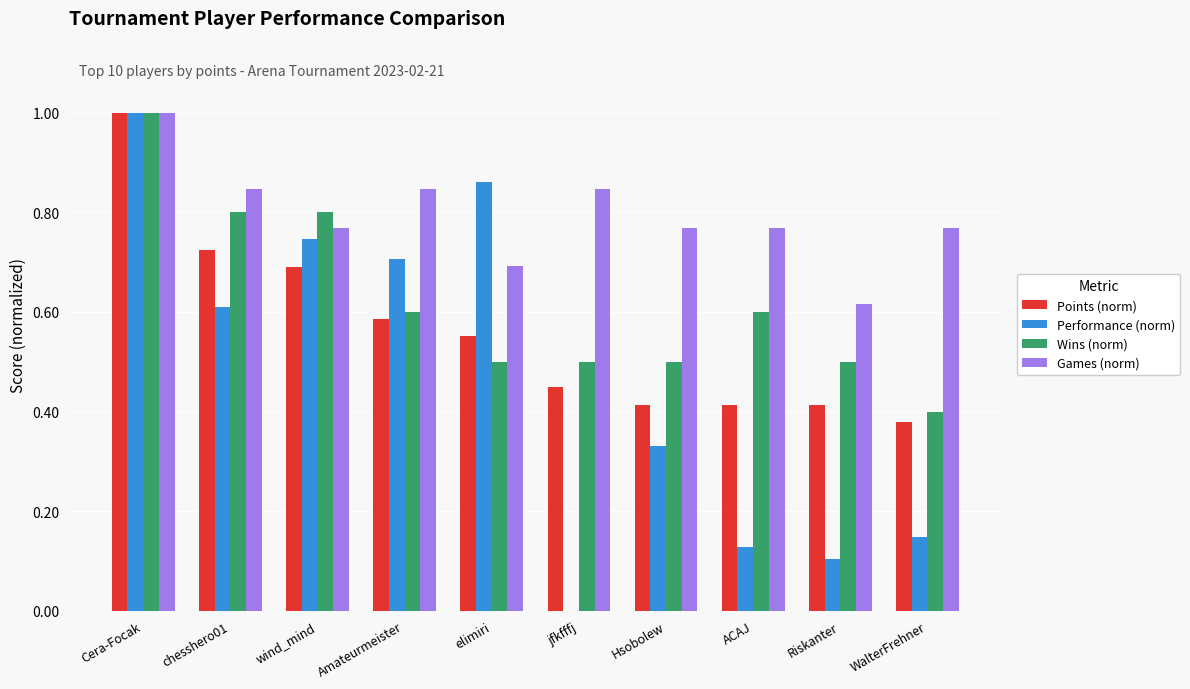

Which series has the largest range (max minus min)?

Performance (norm)